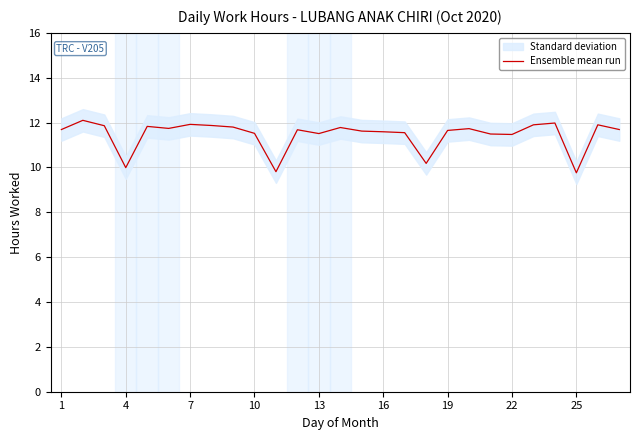

The value of Ensemble mean run at 1 is 11.7. True or false?

True